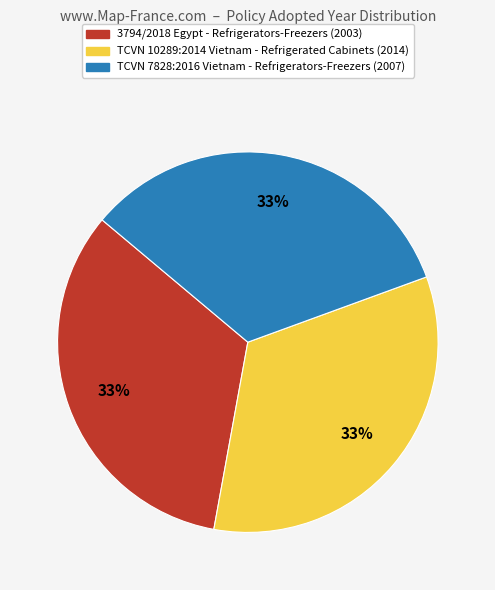

Does any single category account for the majority?

No